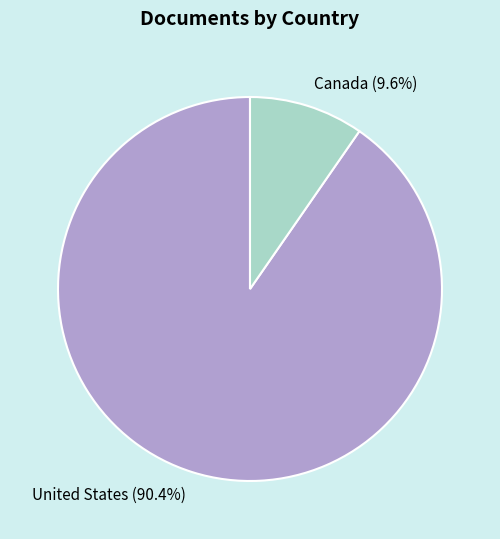

The United States slice represents 79% of the pie. True or false?

False